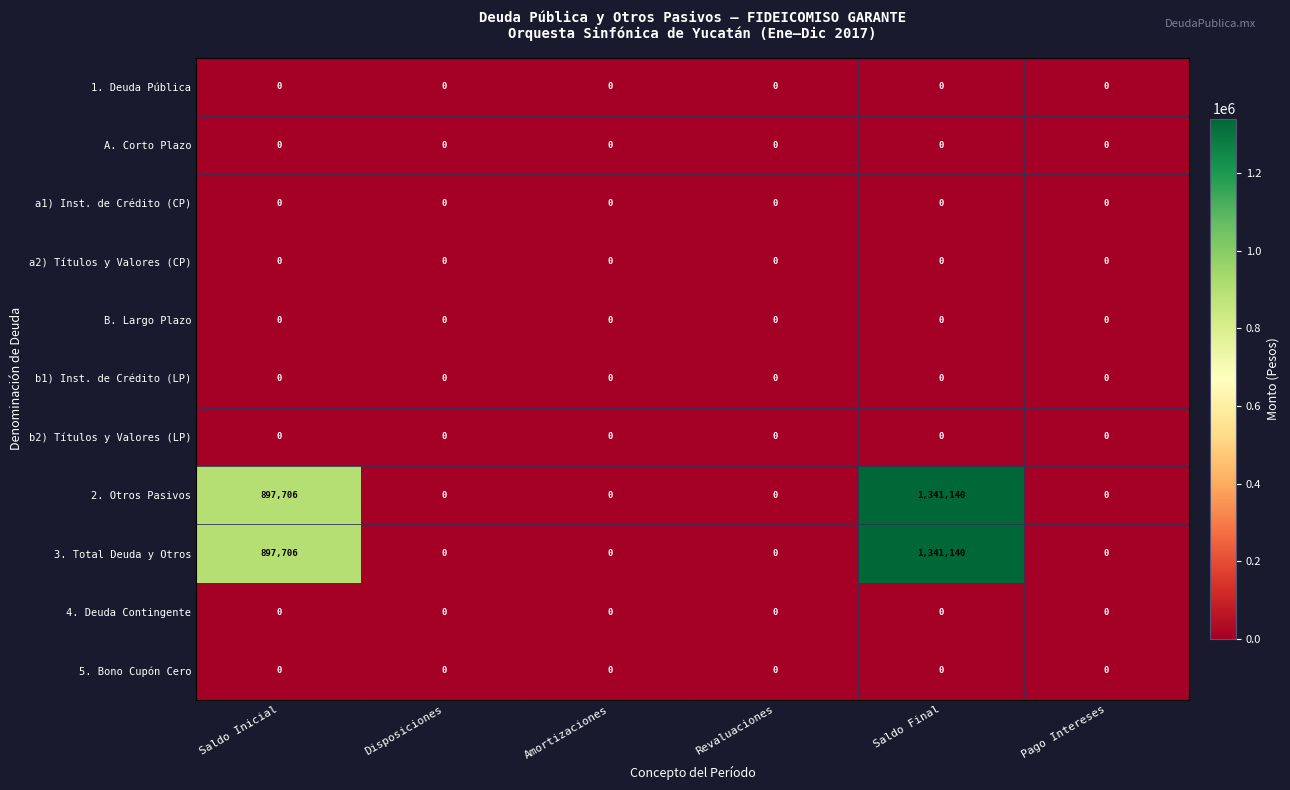

At how many categories does at least one series exceed 826320?

2